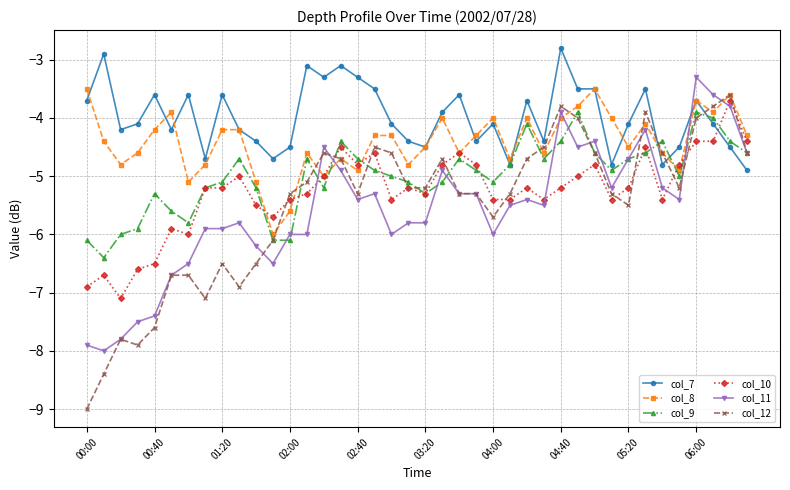

What is the greatest value displayed?

-2.8